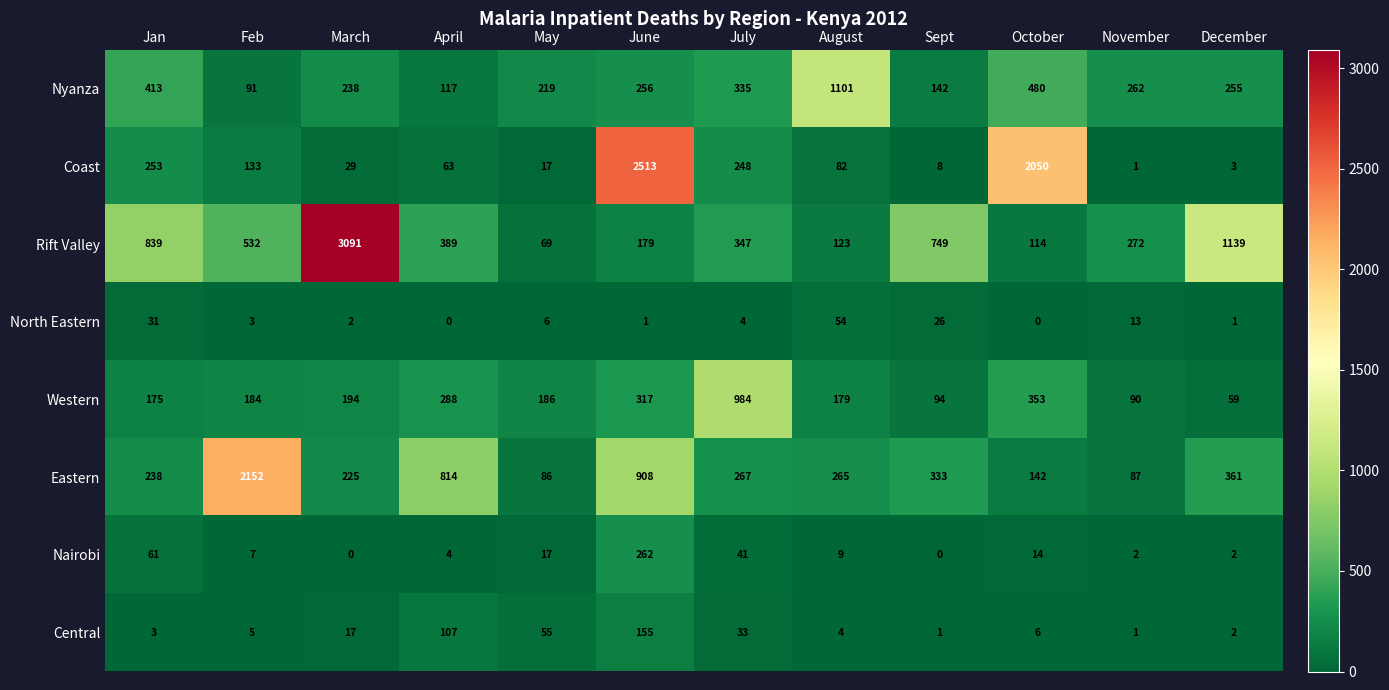

What is the sum of all Rift Valley values?

7843